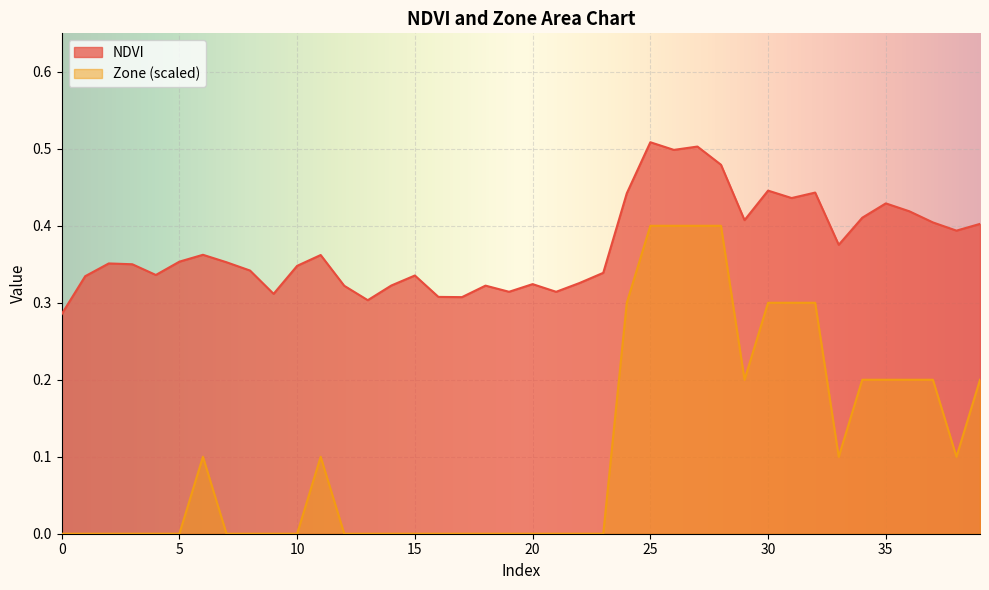

Reading left to right, what are all the values shown in this chart?

NDVI: 0=0.3	1=0.3	2=0.4	3=0.4	4=0.3	5=0.4	6=0.4	7=0.4	8=0.3	9=0.3	10=0.3	11=0.4	12=0.3	13=0.3	14=0.3	15=0.3	16=0.3	17=0.3	18=0.3	19=0.3	20=0.3	21=0.3	22=0.3	23=0.3	24=0.4	25=0.5	26=0.5	27=0.5	28=0.5	29=0.4	30=0.4	31=0.4	32=0.4	33=0.4	34=0.4	35=0.4	36=0.4	37=0.4	38=0.4	39=0.4
Zone: 0=0.0	1=0.0	2=0.0	3=0.0	4=0.0	5=0.0	6=0.1	7=0.0	8=0.0	9=0.0	10=0.0	11=0.1	12=0.0	13=0.0	14=0.0	15=0.0	16=0.0	17=0.0	18=0.0	19=0.0	20=0.0	21=0.0	22=0.0	23=0.0	24=0.3	25=0.4	26=0.4	27=0.4	28=0.4	29=0.2	30=0.3	31=0.3	32=0.3	33=0.1	34=0.2	35=0.2	36=0.2	37=0.2	38=0.1	39=0.2